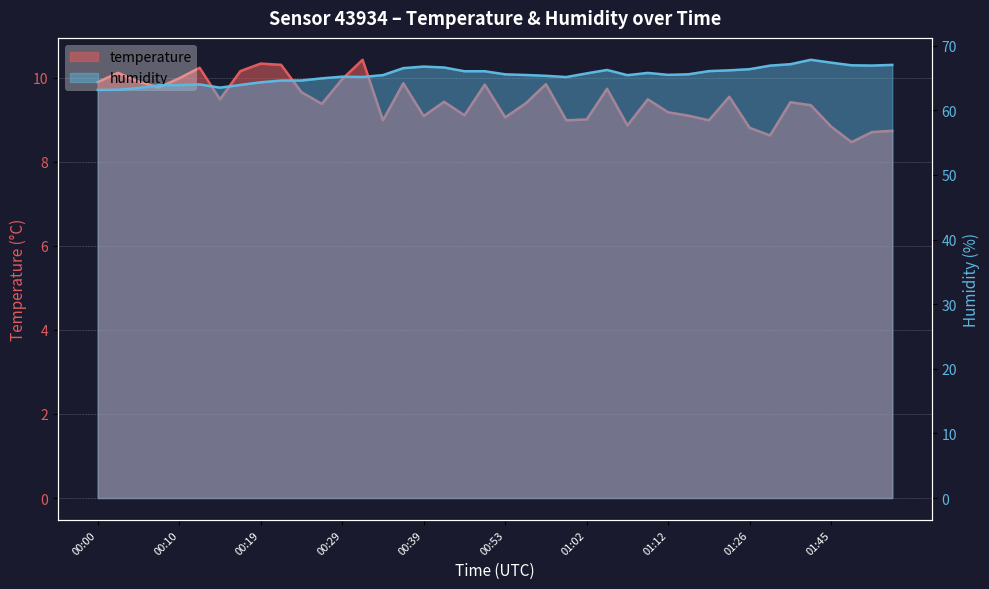

True or false: humidity and temperature cross at least once.

False